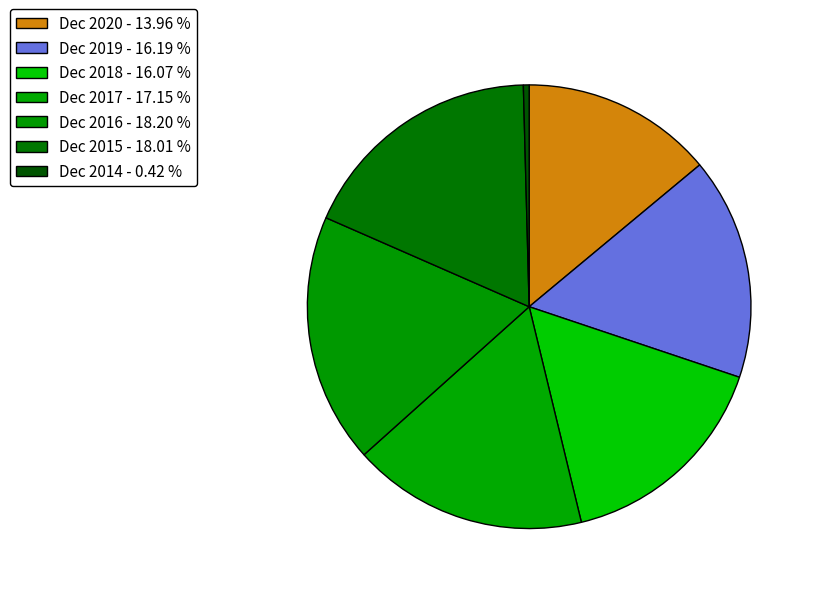

How many segments does this pie chart have?

7